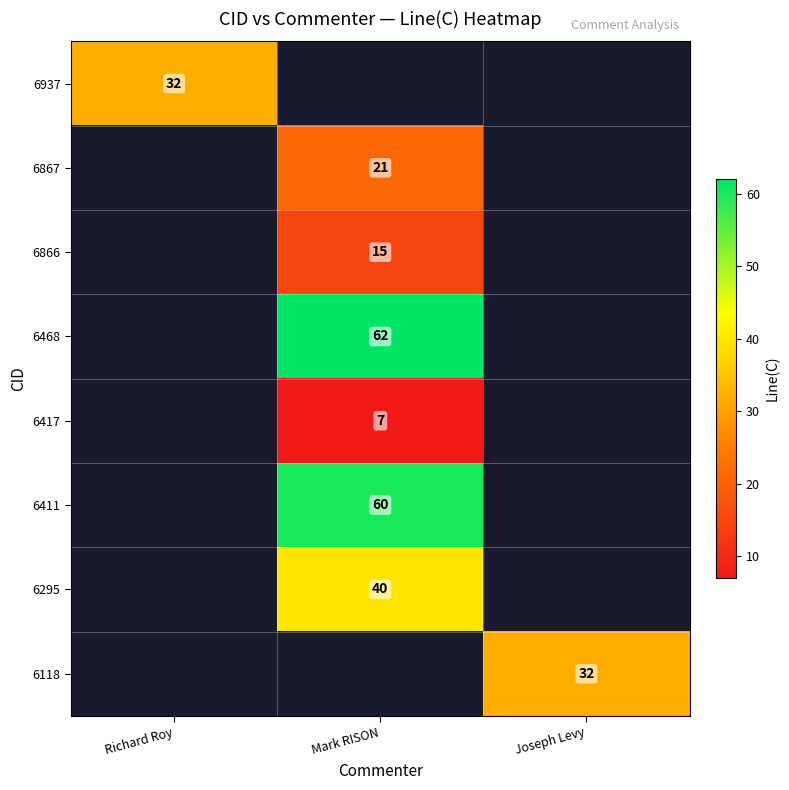

The value of 6417 at Mark RISON is 7. True or false?

True